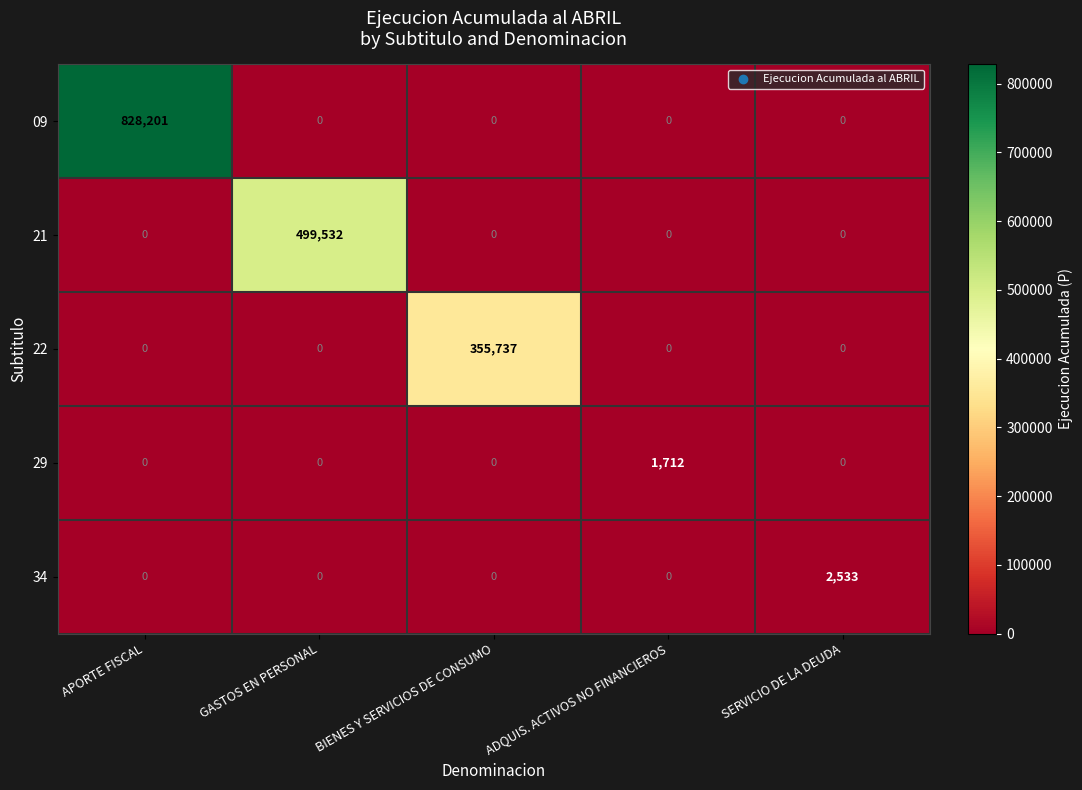

What is the average value of the 22 series?

71147